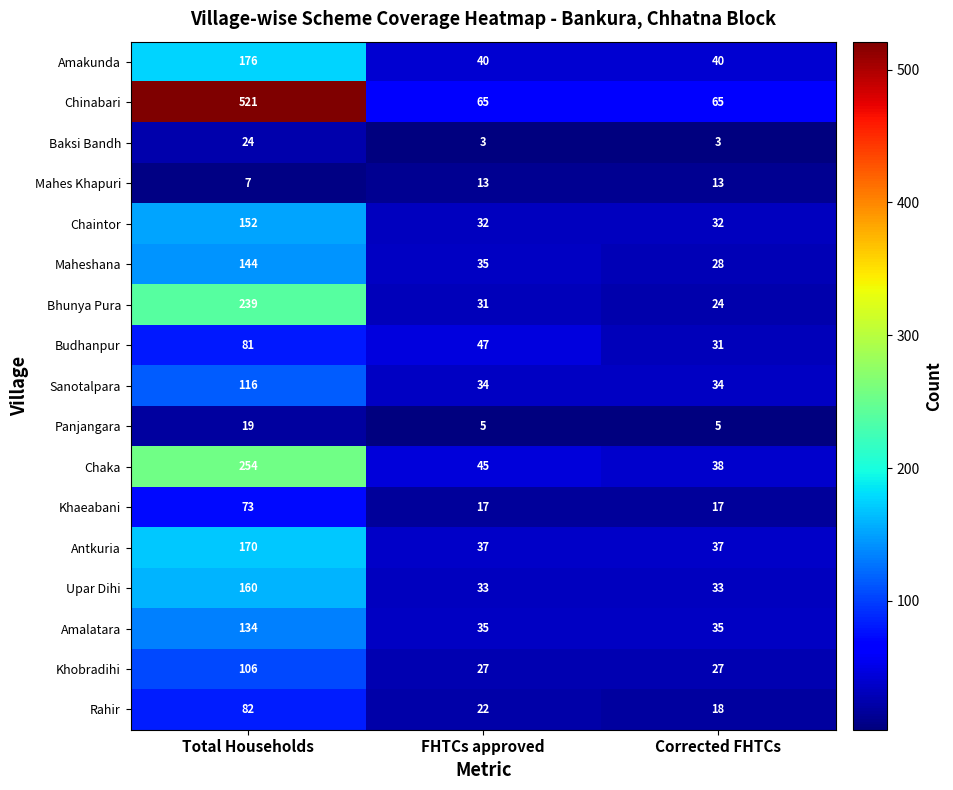

Which series has the largest range (max minus min)?

Chinabari